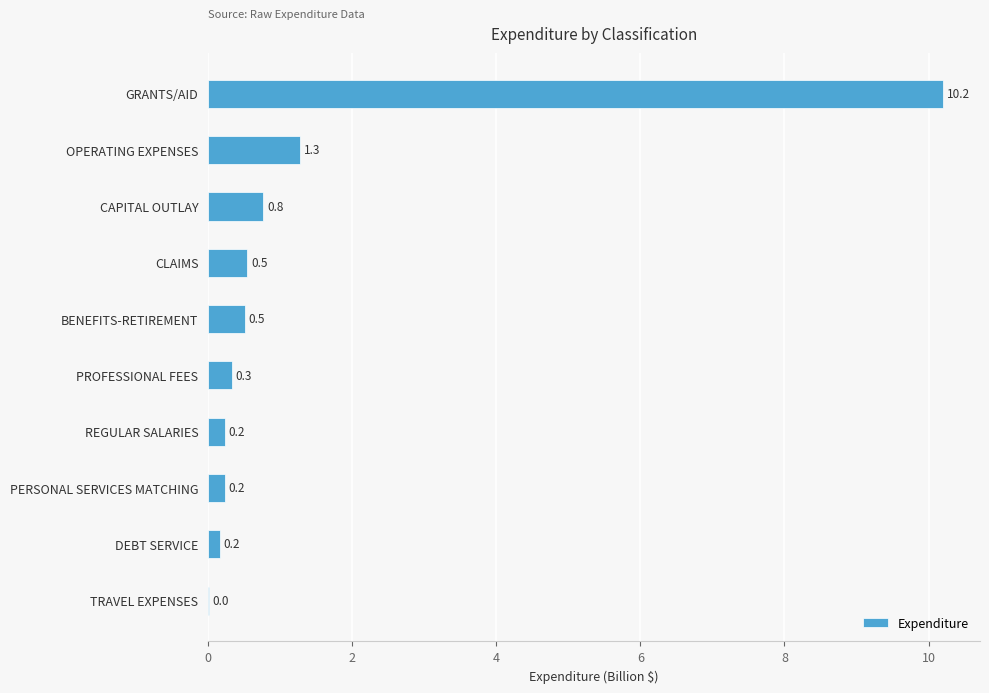

Which has a higher value, GRANTS/AID or CAPITAL OUTLAY?

GRANTS/AID